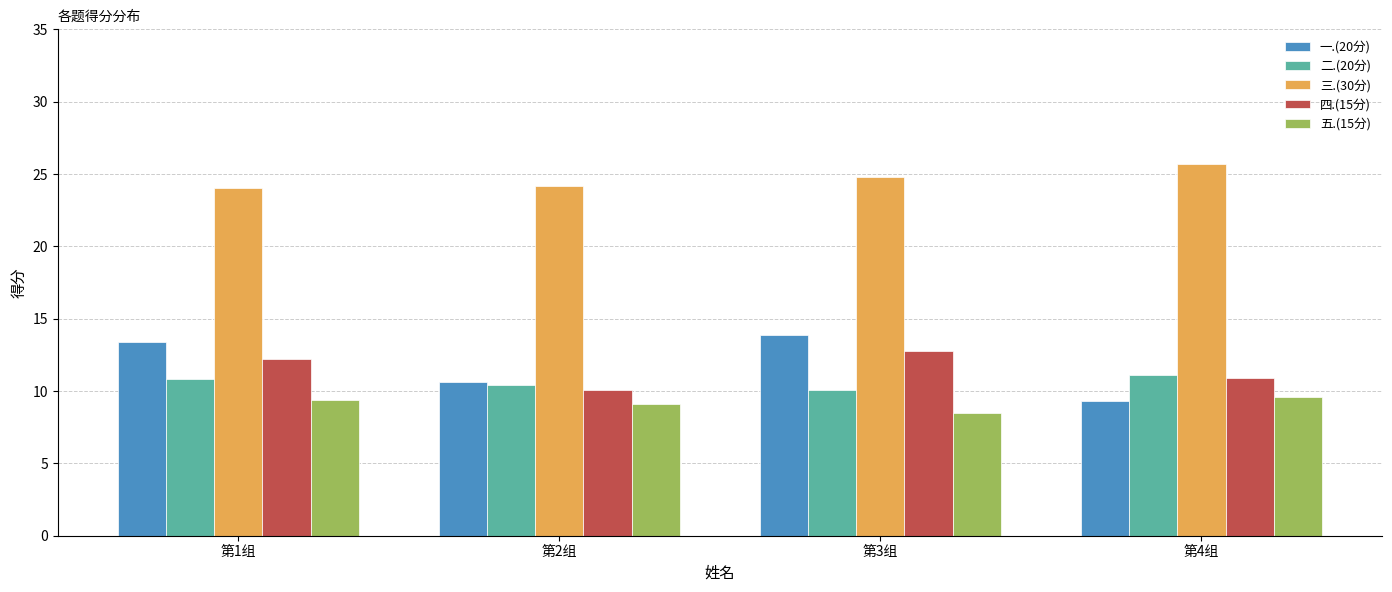

How many groups of bars are there?

4